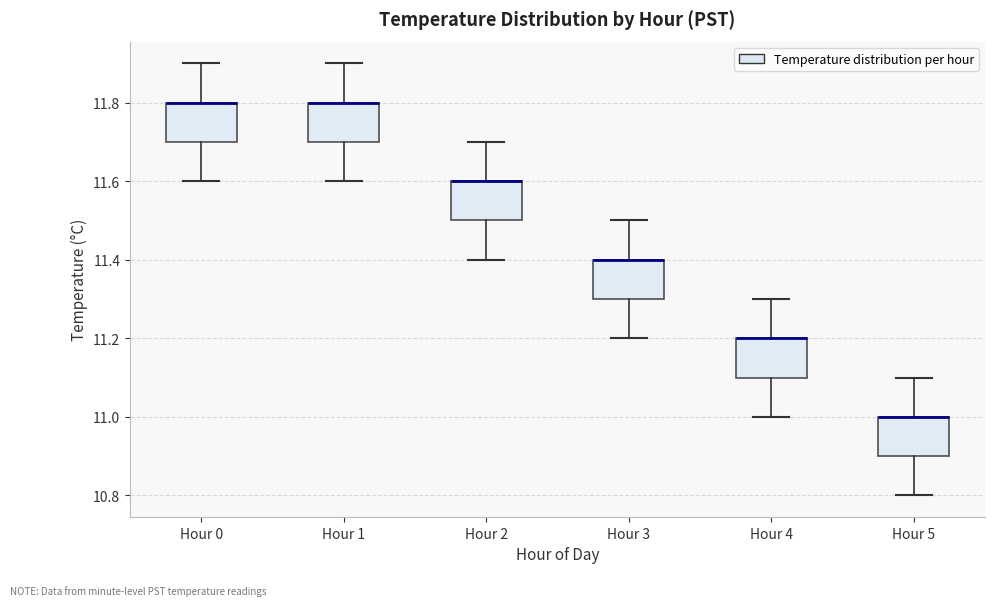

Where does the upper whisker of the box for Hour 4 end on the y-axis? The values are not printed on the chart, so give them approximately, as read against the axis.

11.3